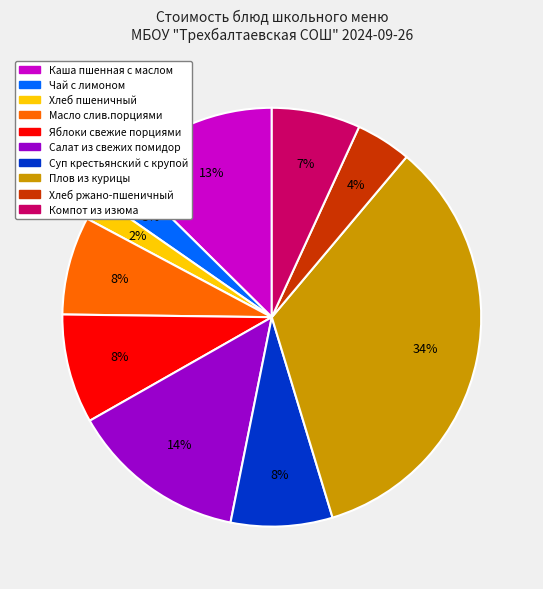

How many segments does this pie chart have?

10